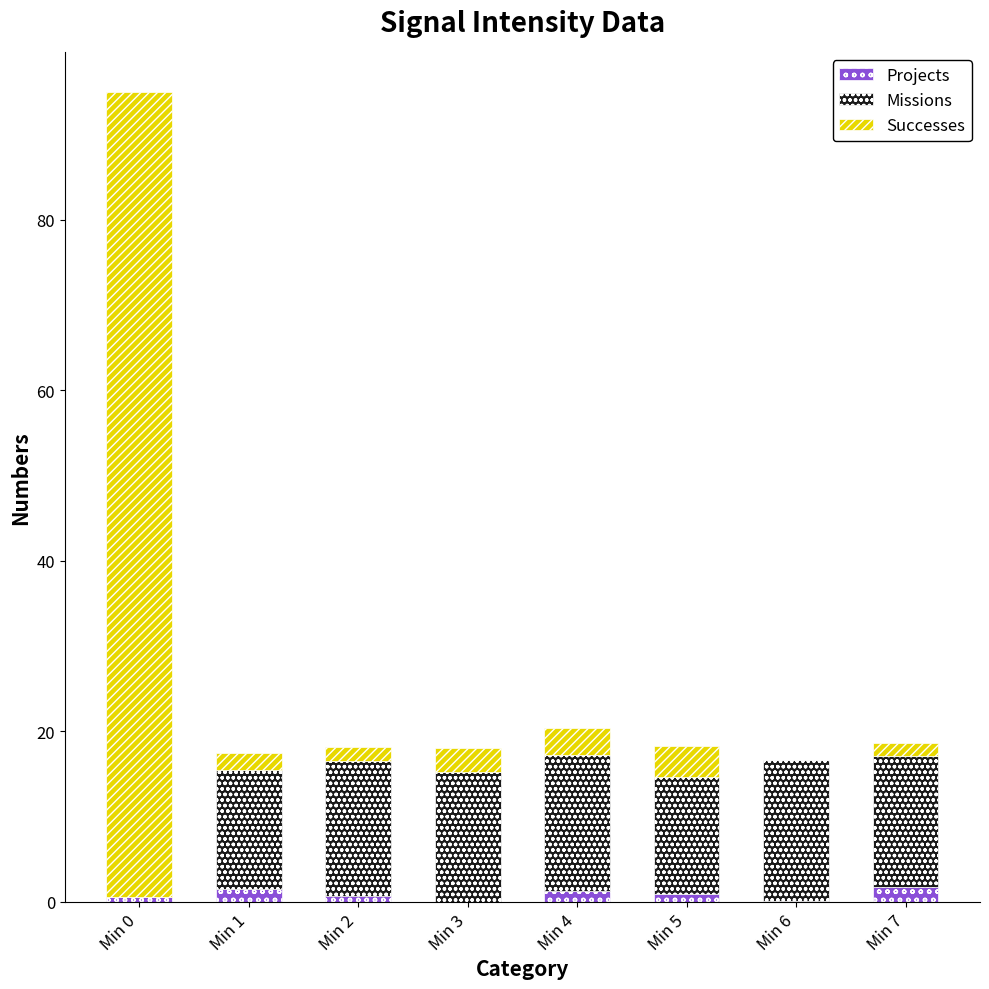

True or false: Projects has a value of 0.0 at Min 3.

True